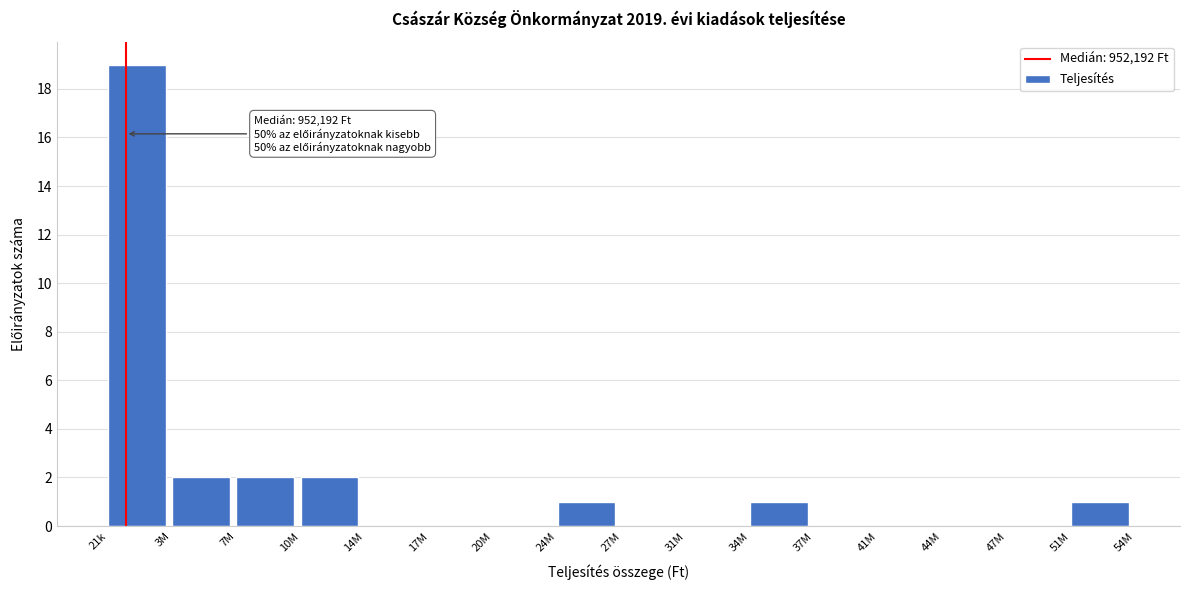

Reading left to right, what are all the values shown in this chart?

21k=19	3M=2	7M=2	10M=2	14M=0	17M=0	20M=0	24M=1	27M=0	31M=0	34M=1	37M=0	41M=0	44M=0	47M=0	51M=1